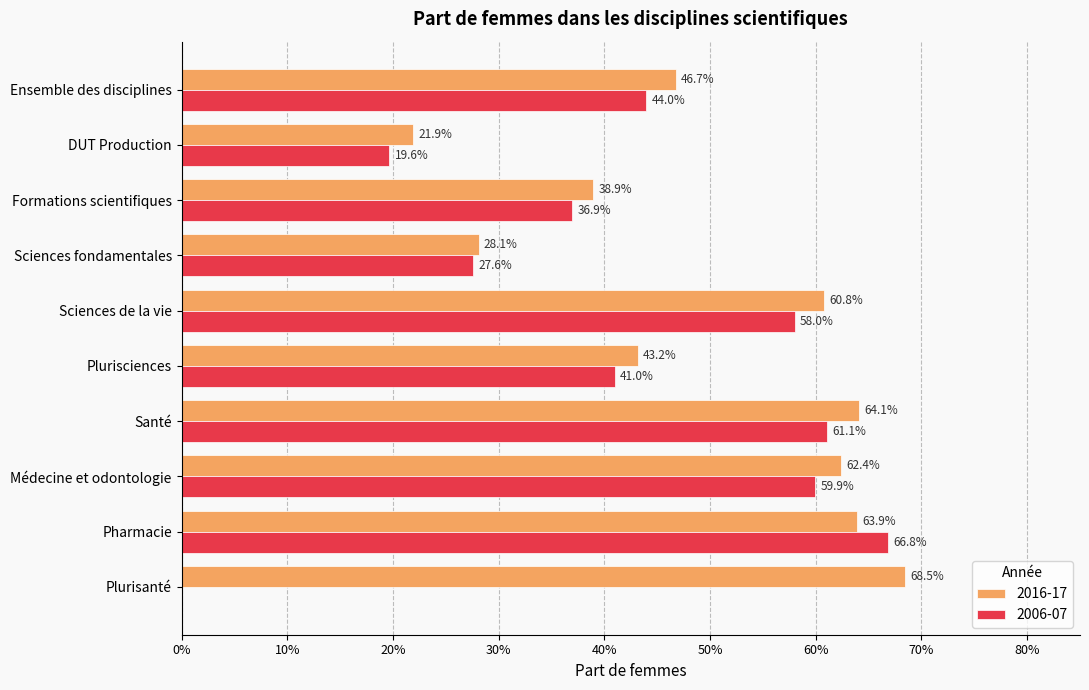

Which series has the widest spread of values?

2006-07